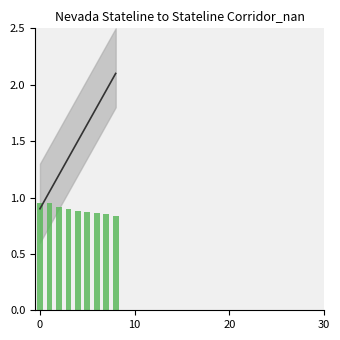

Reading left to right, extract all data points from this chart.

Trend: 0.9	1.1	1.2	1.4	1.5	1.6	1.8	2.0	2.1
Budgeted Amount: 0.9	0.9	0.9	0.9	0.9	0.9	0.9	0.8	0.8